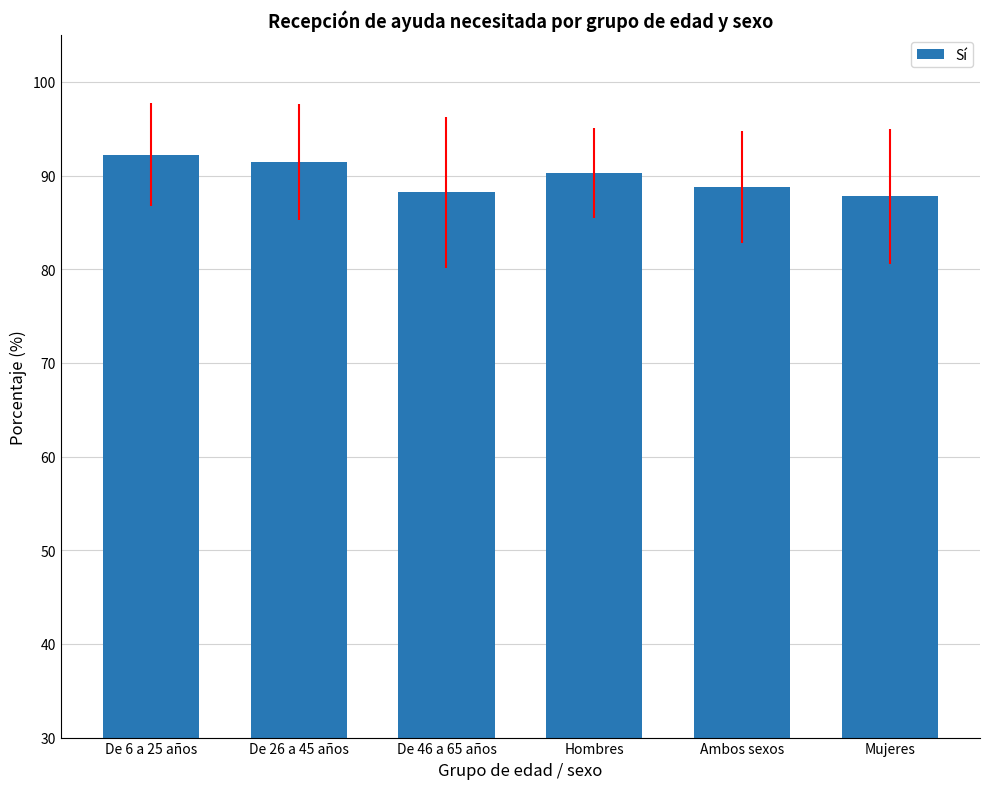

Does the chart contain any negative values?

No